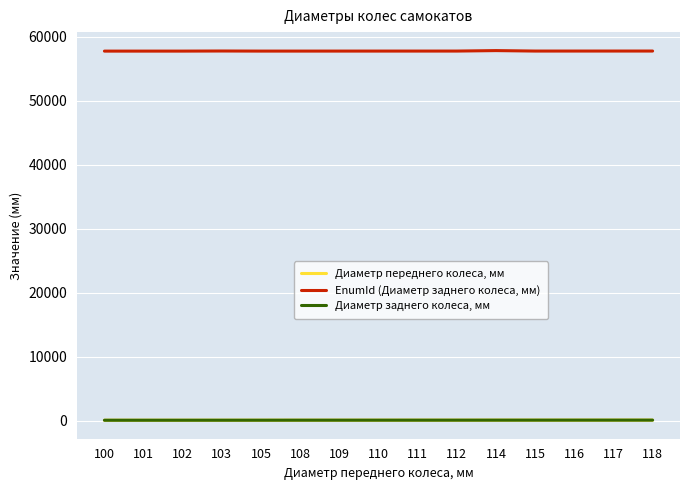

True or false: Диаметр переднего колеса, мм and EnumId (Диаметр заднего колеса, мм) cross at least once.

False